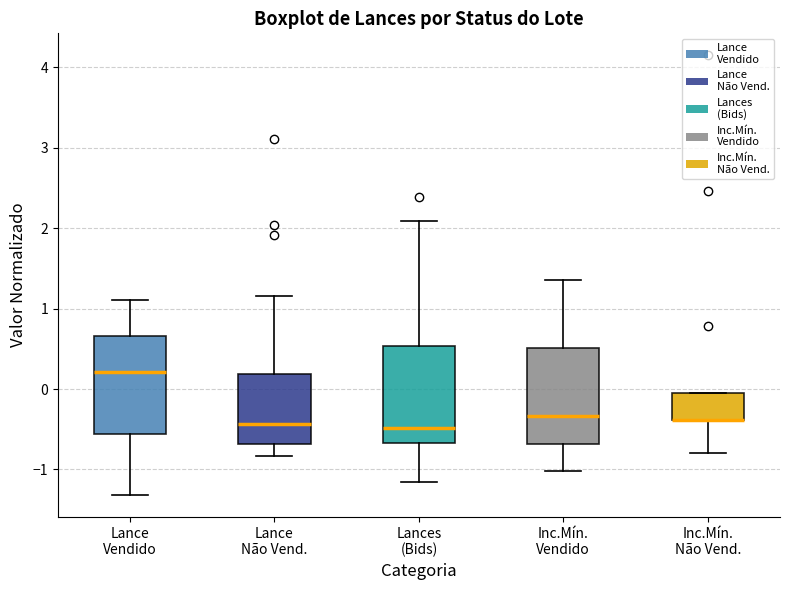

Reading left to right, transcribe this box plot: for each box, give where its median line is, the range the box spans, and where its two whiskers end, as read against the y-axis. The values are not printed on the chart, so give them approximately, as read against the axis.

Lance Vendido: median 0.2, box -0.6 to 0.7, whiskers -1.3 to 1.1
Lance Não Vend.: median -0.4, box -0.7 to 0.2, whiskers -0.8 to 1.2
Lances (Bids): median -0.5, box -0.7 to 0.5, whiskers -1.2 to 2.1
Inc.Mín. Vendido: median -0.3, box -0.7 to 0.5, whiskers -1.0 to 1.4
Inc.Mín. Não Vend.: median -0.4 (drawn on the box's lower edge), box -0.4 to -0.1, whiskers -0.8 to -0.1